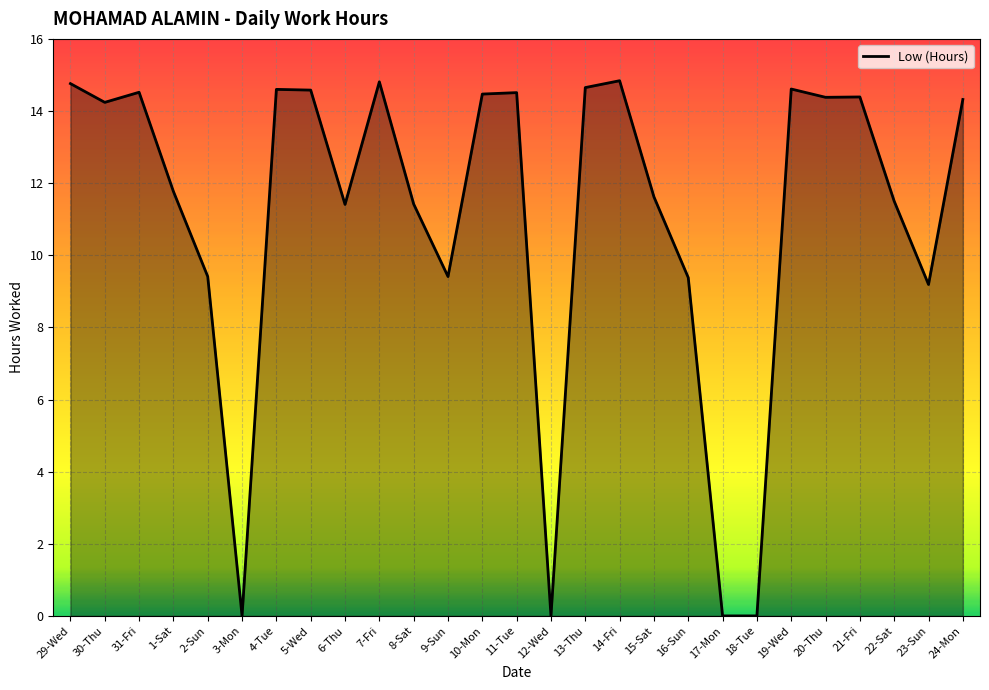

What is the maximum value shown in the chart?

14.8